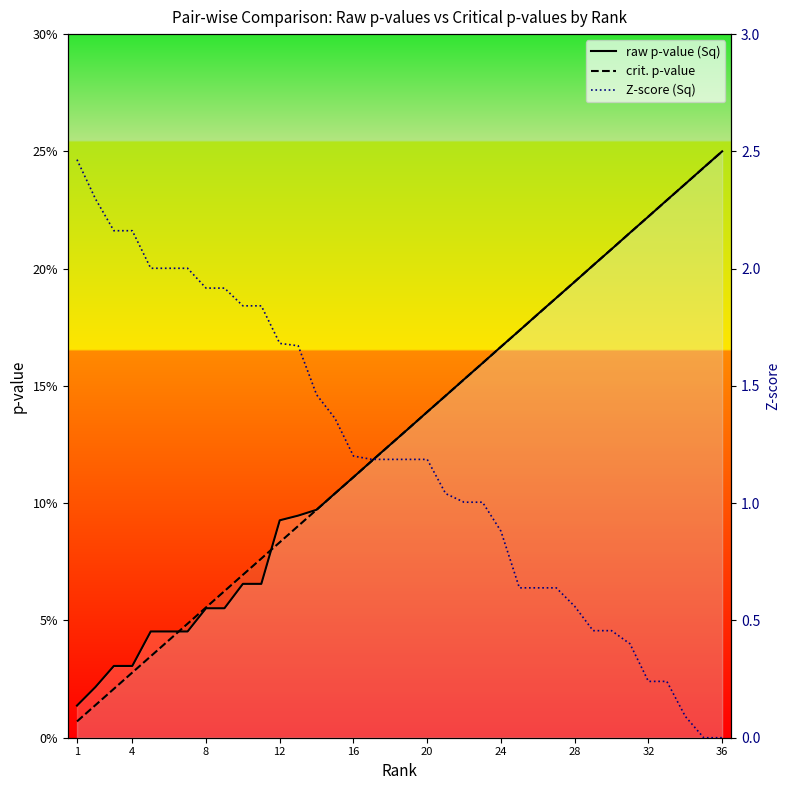

Between 20 and 20, which series saw the biggest shift?

Z-score (Sq)